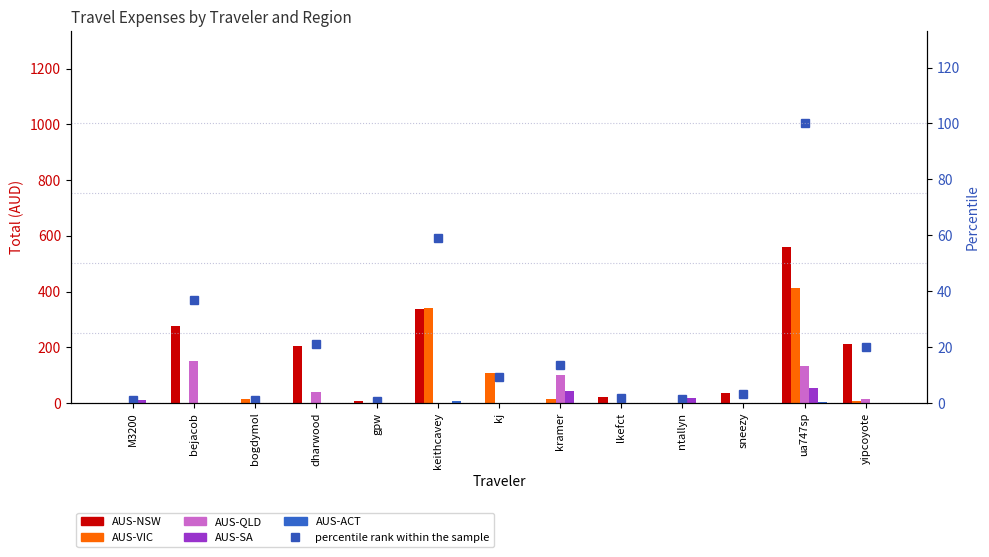

At which category does the chart reach its peak across all series?

ua747sp